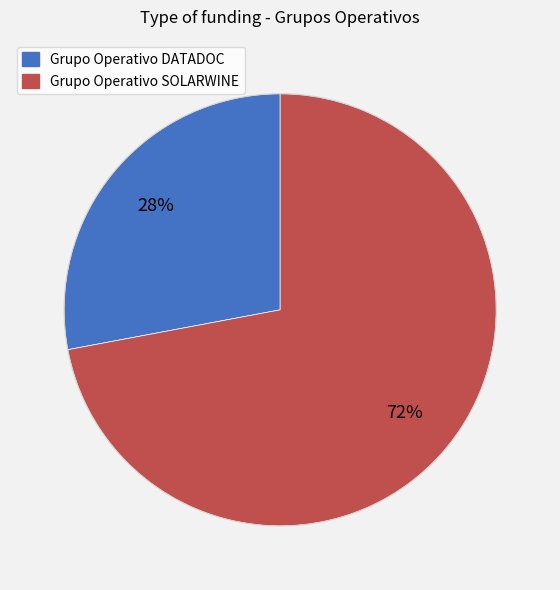

How many slices are in this pie chart?

2